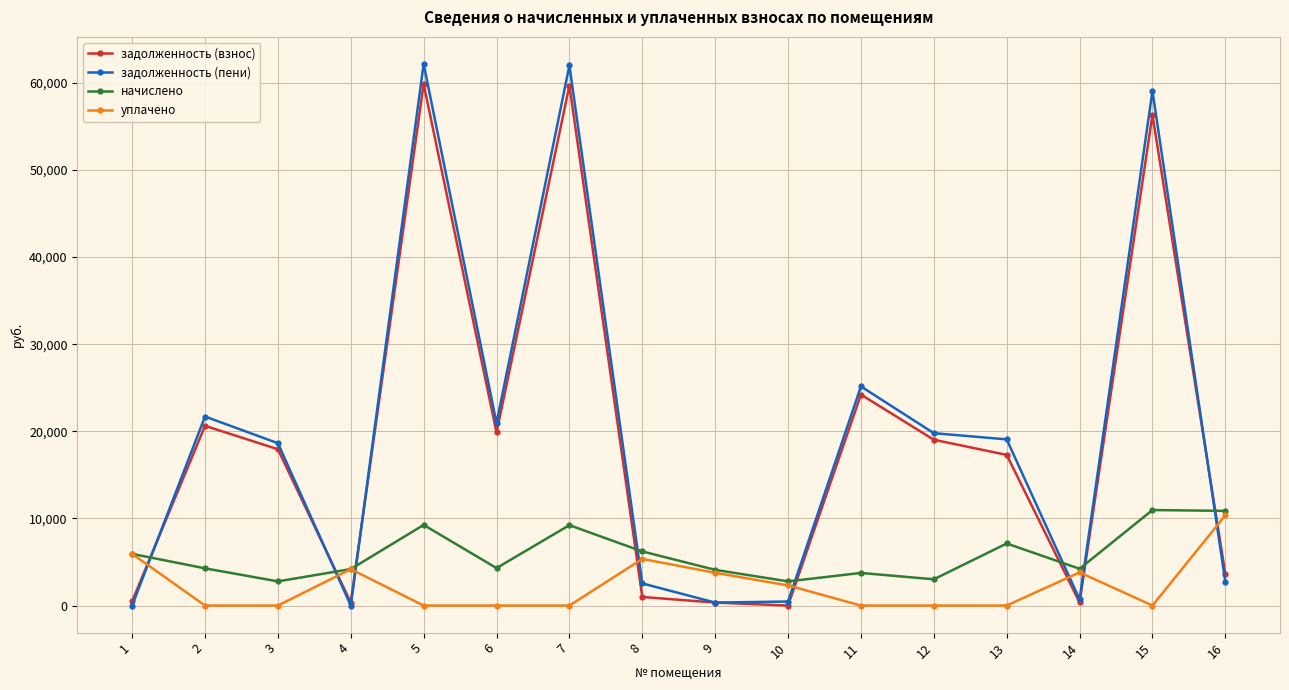

What is the greatest value displayed?

62166.5